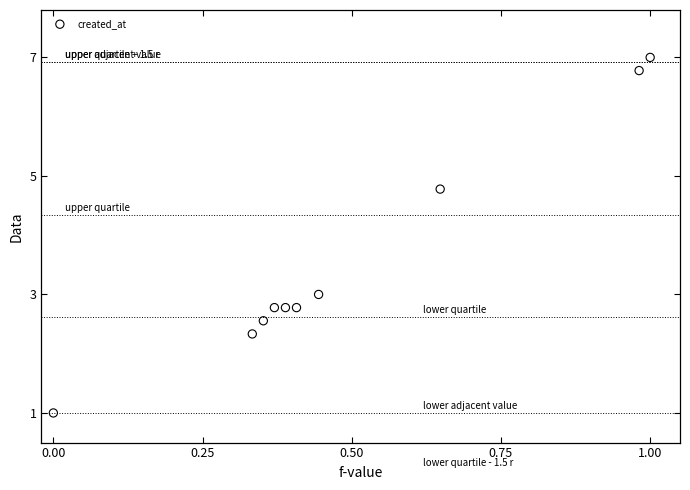

What is the range of Y values (max minus min)?

6.0